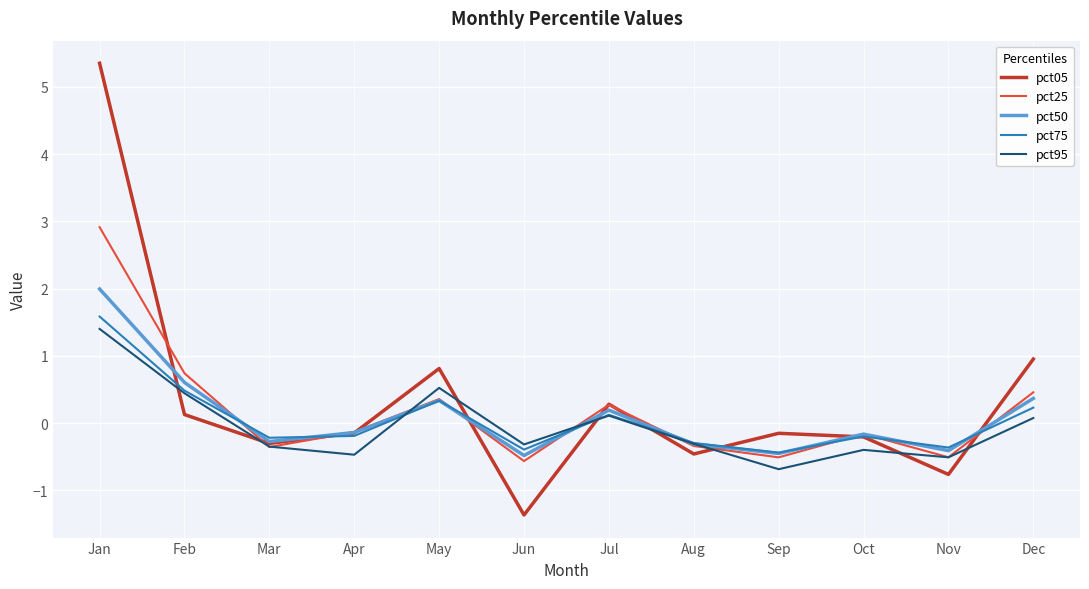

Which series changed the most between Feb and Sep?

pct25